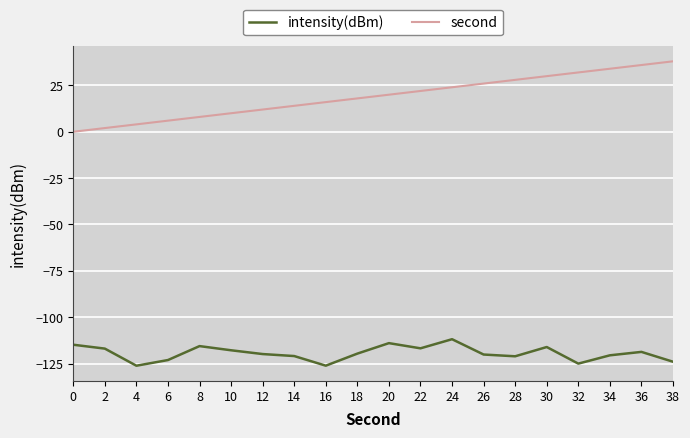

Rank the series at 0 from lowest to highest value.

intensity(dBm), second